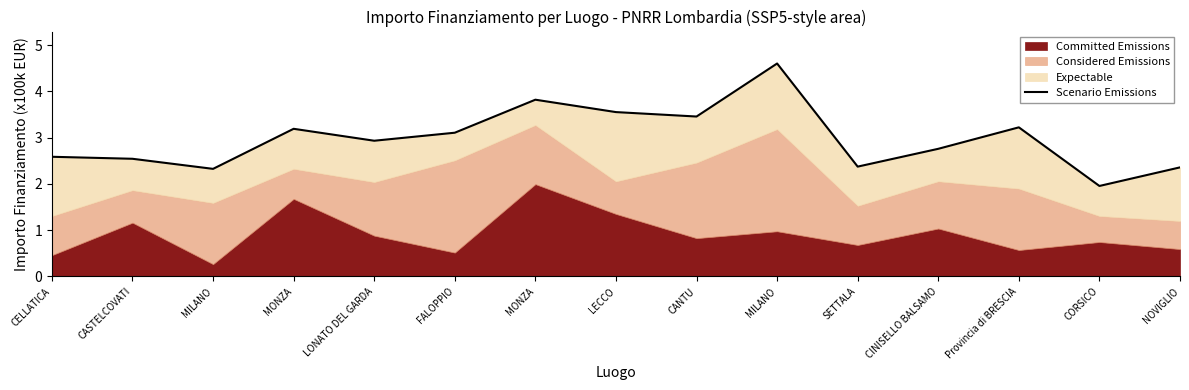

At which category does the chart reach its peak across all series?

MILANO